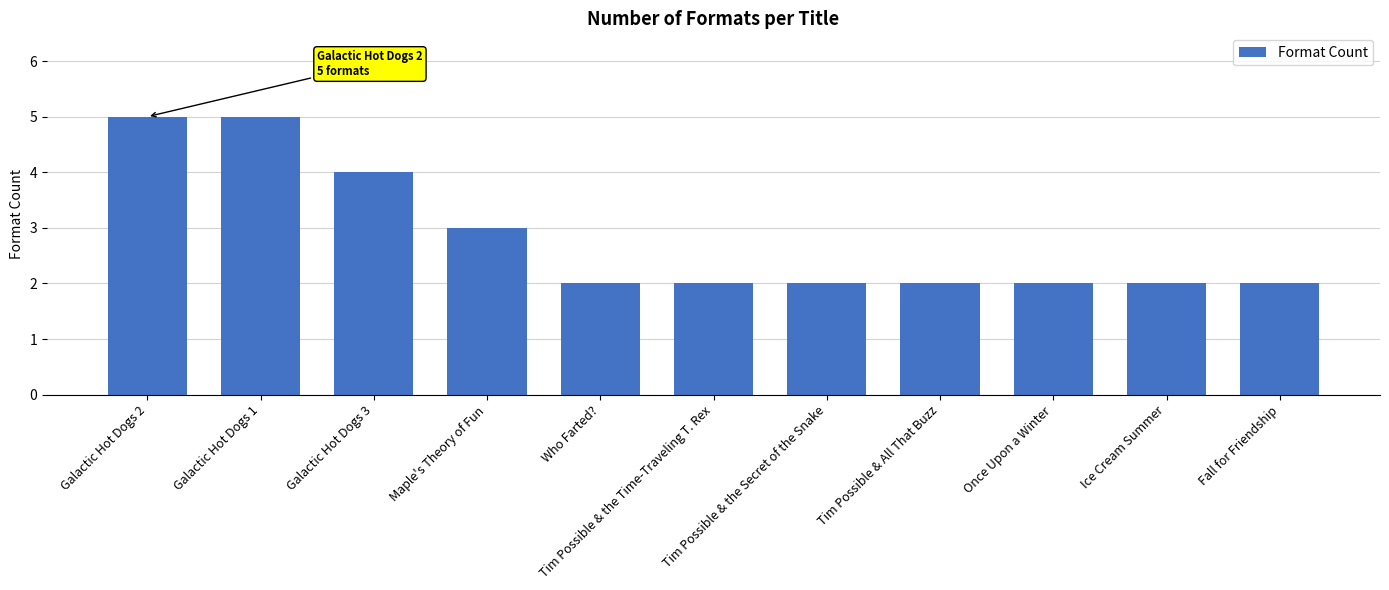

What is the difference between the values at Galactic Hot Dogs 1 and Who Farted??

3